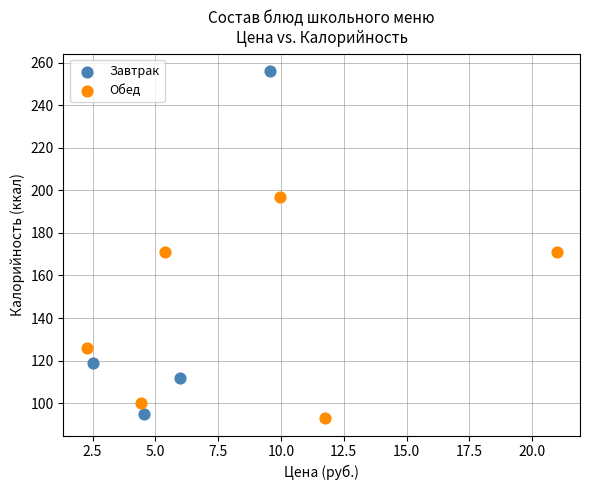

Which series has the largest Y range (max minus min)?

Завтрак